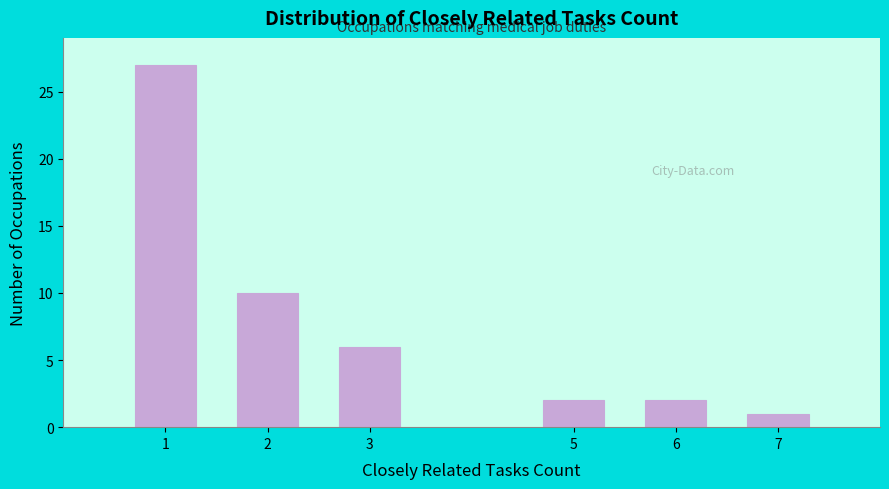

Reading left to right, extract all data points from this chart.

1=27	2=10	3=6	5=2	6=2	7=1